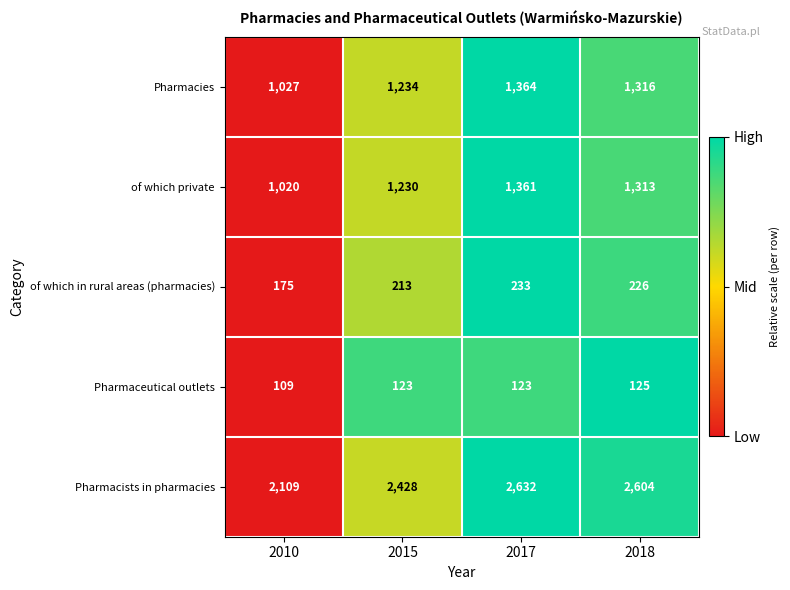

What is the difference between the second highest and second lowest values in the Pharmacies series?

82